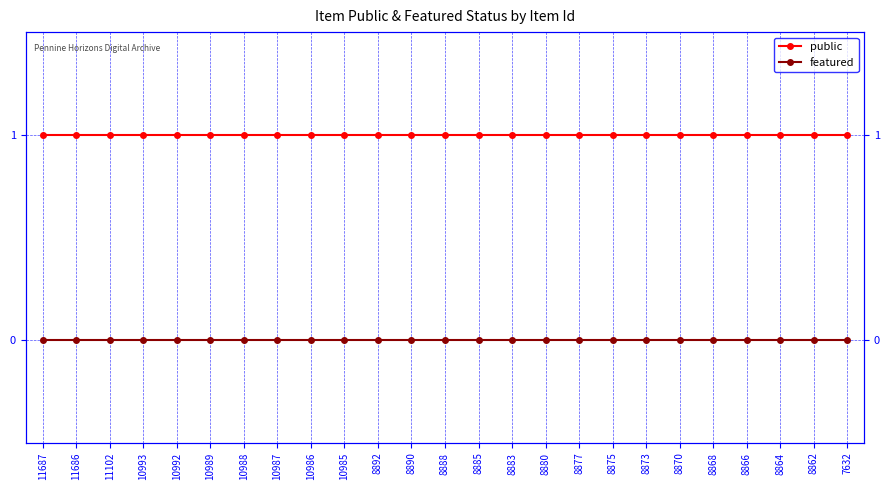

Where is public nearest to the value 1?

11687